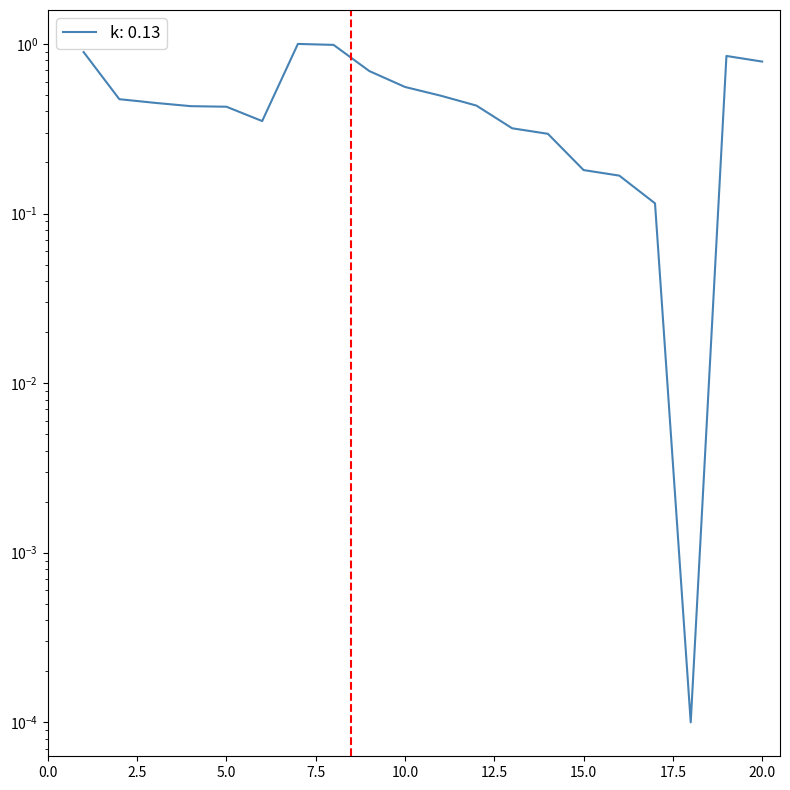

What is the greatest value displayed?

1.0